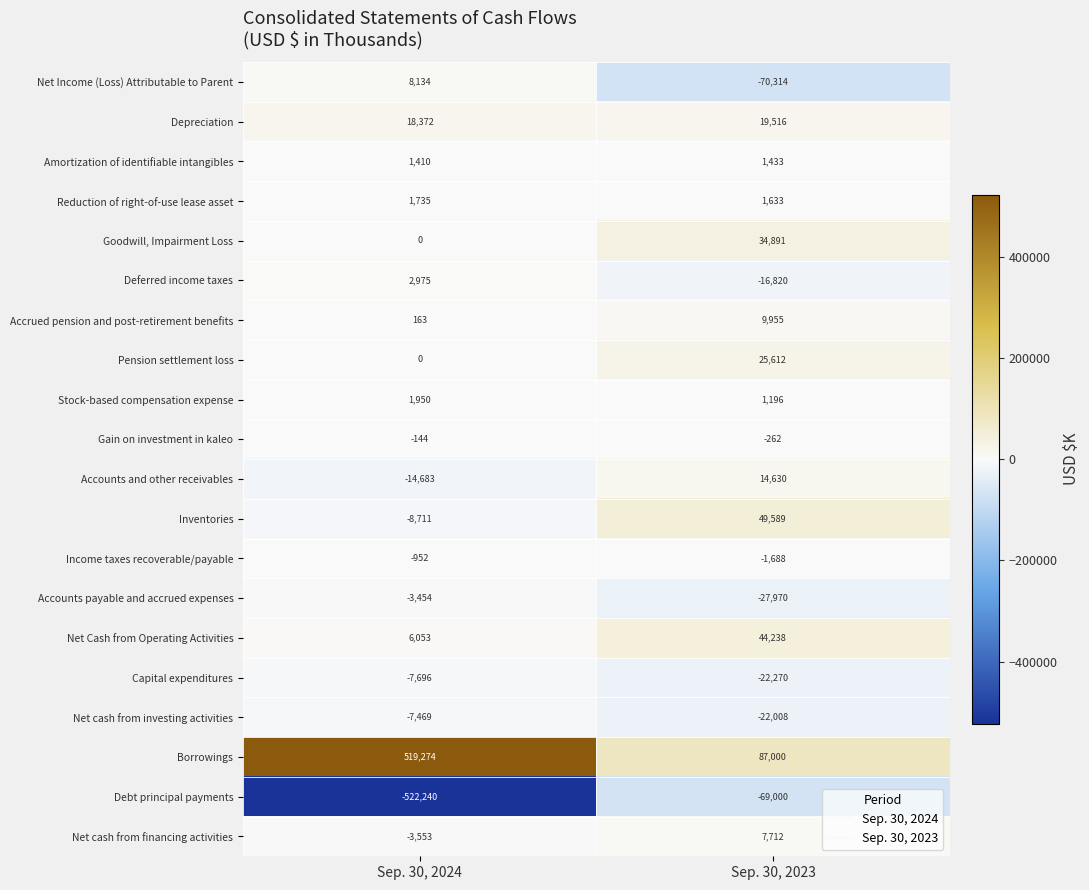

Rank the categories by Pension settlement loss value from highest to lowest.

Sep. 30, 2023, Sep. 30, 2024